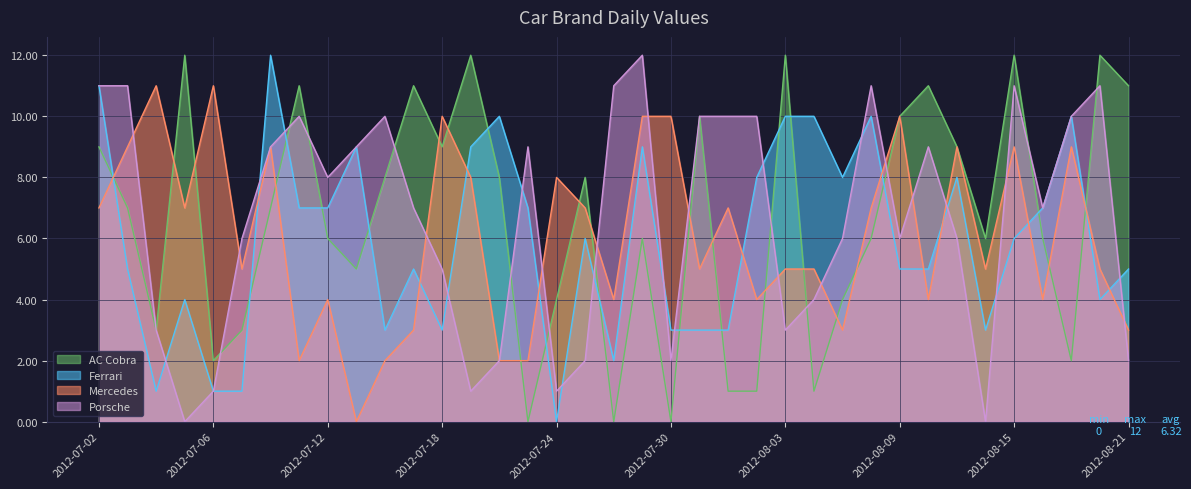

What is the difference between the highest and lowest values at 2012-07-11?

9